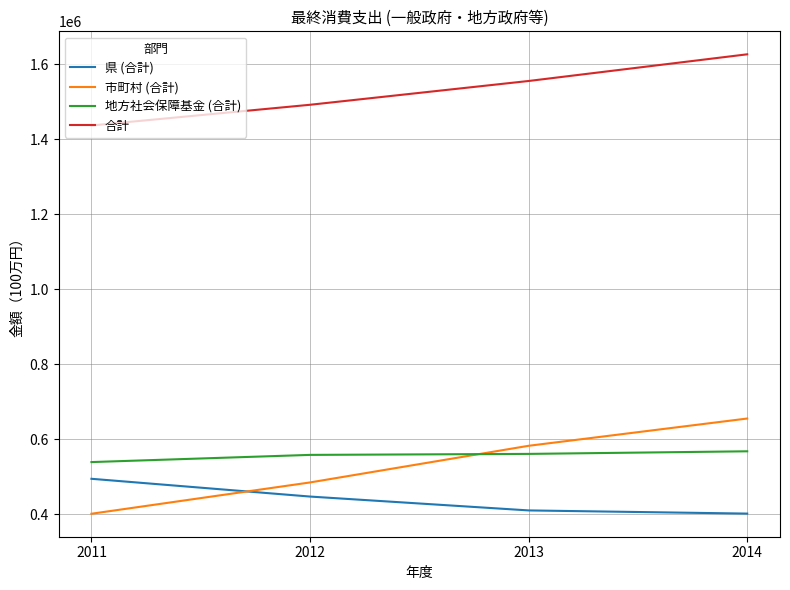

What is the difference between the 市町村 (合計) values at 2012 and 2011?

83441